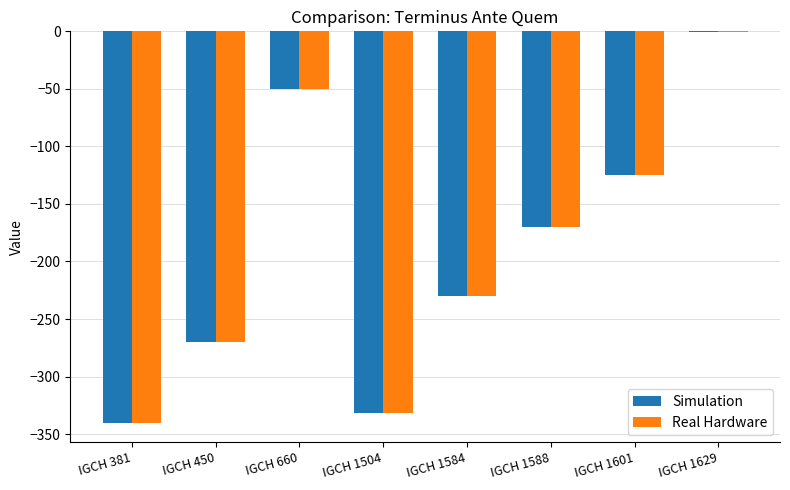

How many groups of bars are there?

8